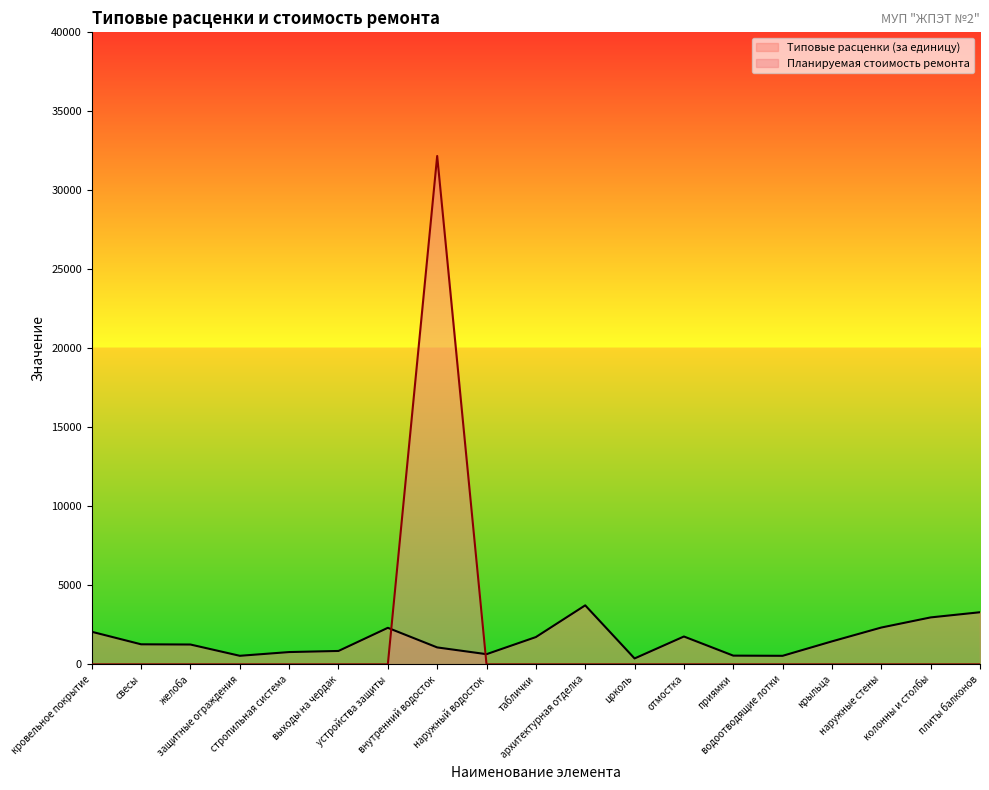

Where is Планируемая стоимость ремонта nearest to the value 16087?

кровельное покрытие